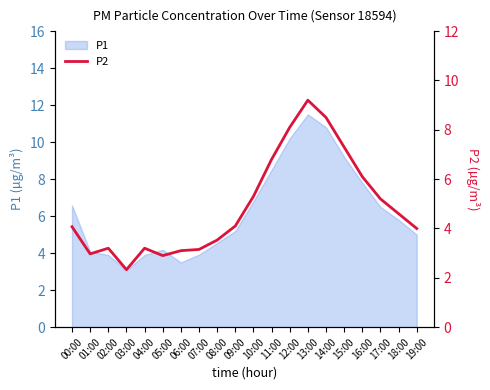

Where is the data nearest to the value 5?

17:00